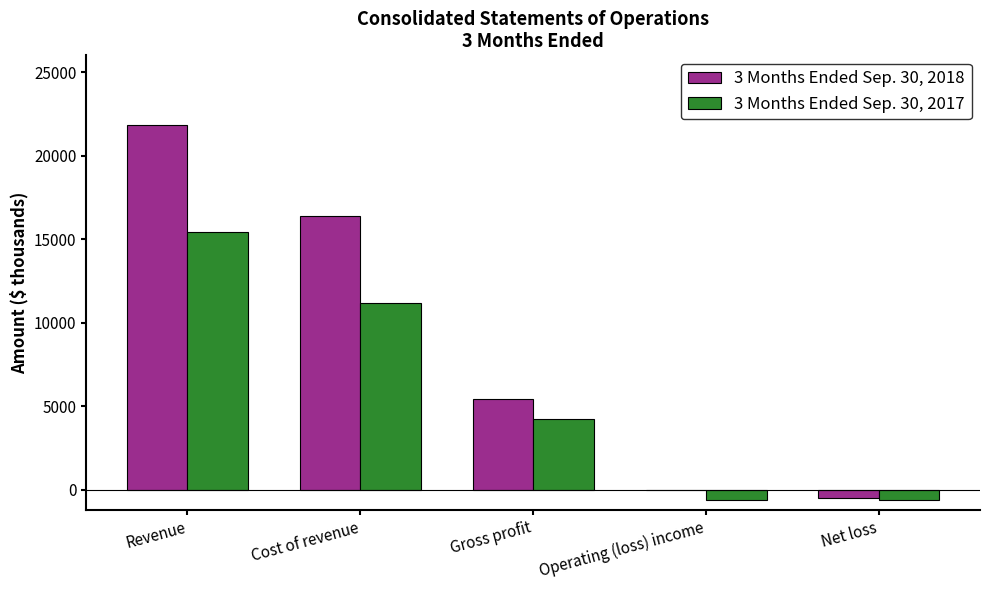

Which series has the widest spread of values?

3 Months Ended Sep. 30, 2018